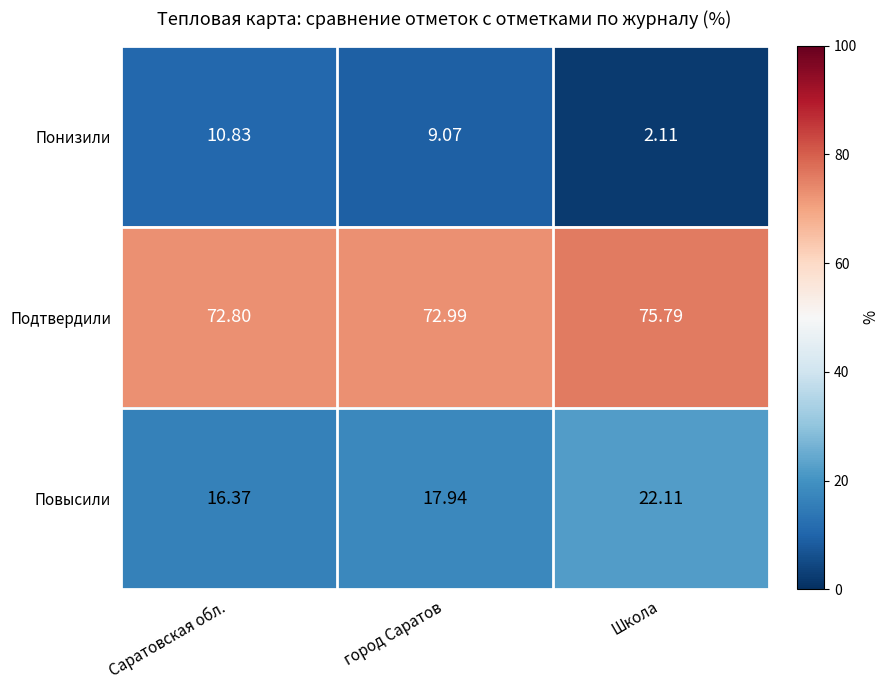

At which label is Понизили closest to 6?

город Саратов